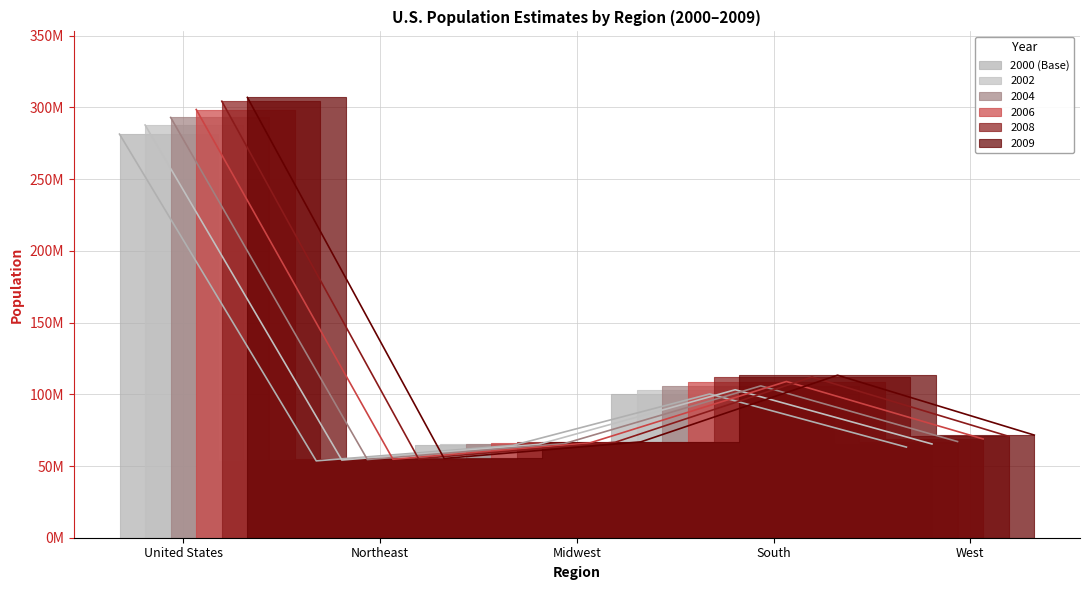

What is the average value of the 2008 series?

121749938